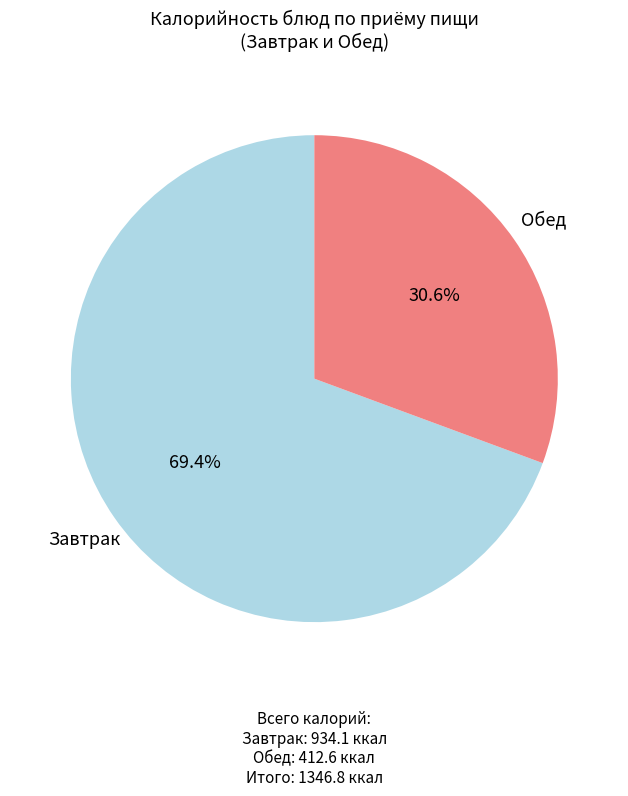

Does any single category account for the majority?

Yes